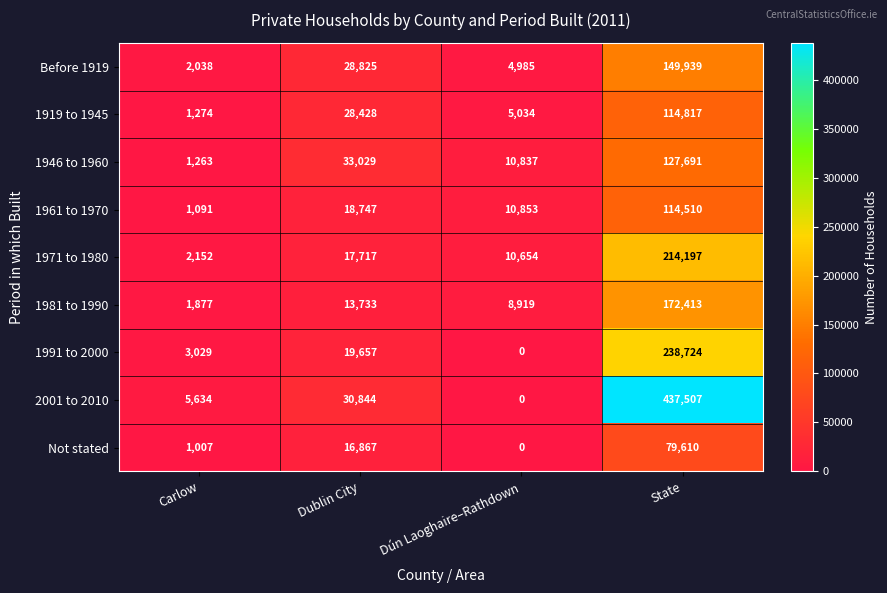

Where is 1946 to 1960 nearest to the value 64477?

Dublin City